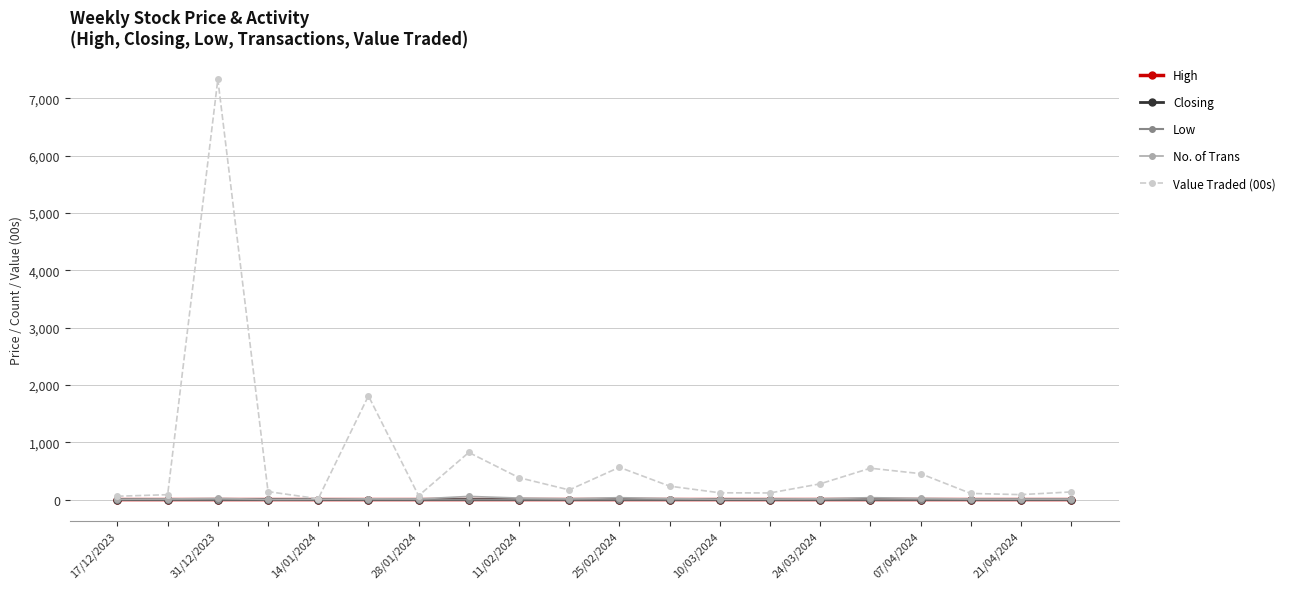

True or false: High has more than 1 points higher than both neighbors.

True